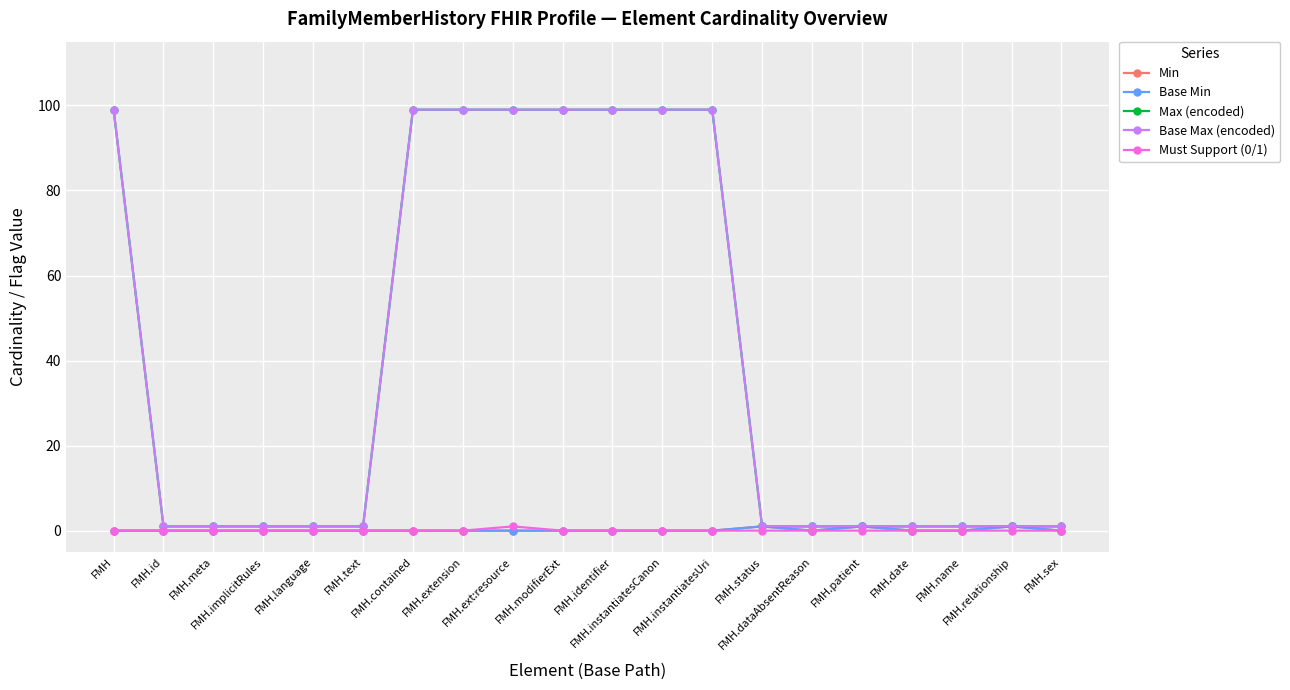

What is the average value of the Max (encoded) series?

40